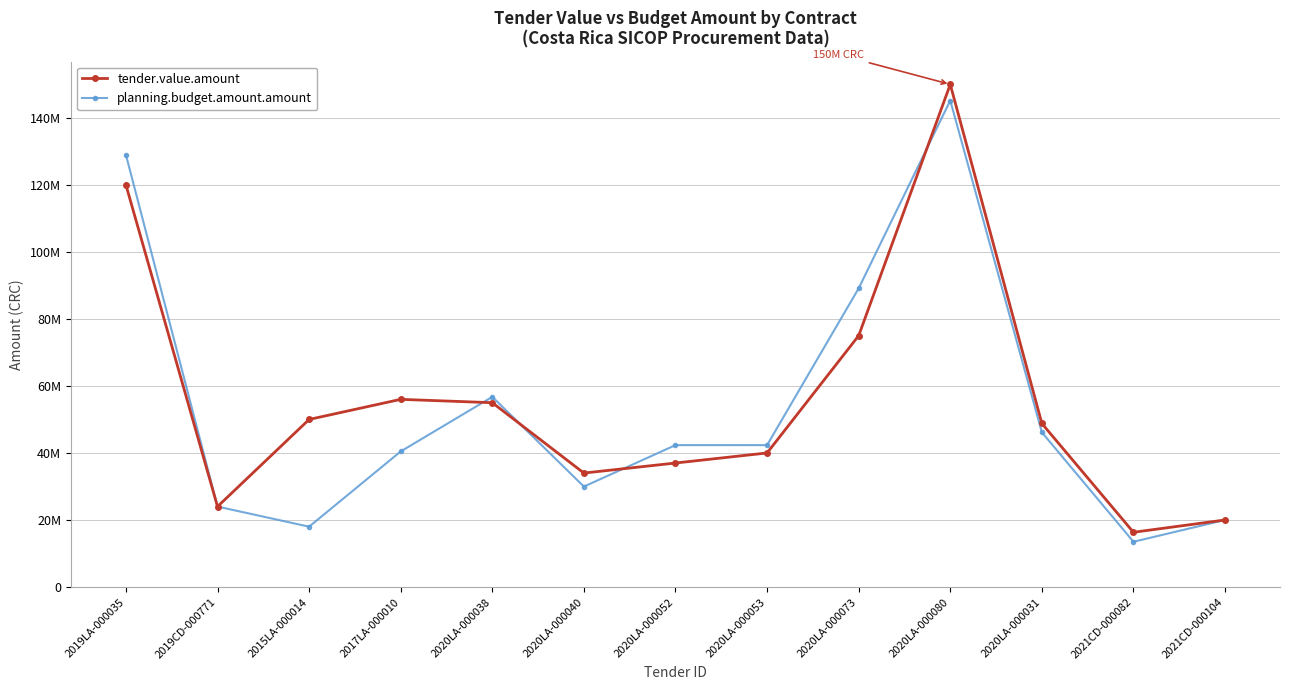

At which category does planning.budget.amount.amount reach its first local peak?

2020LA-000038